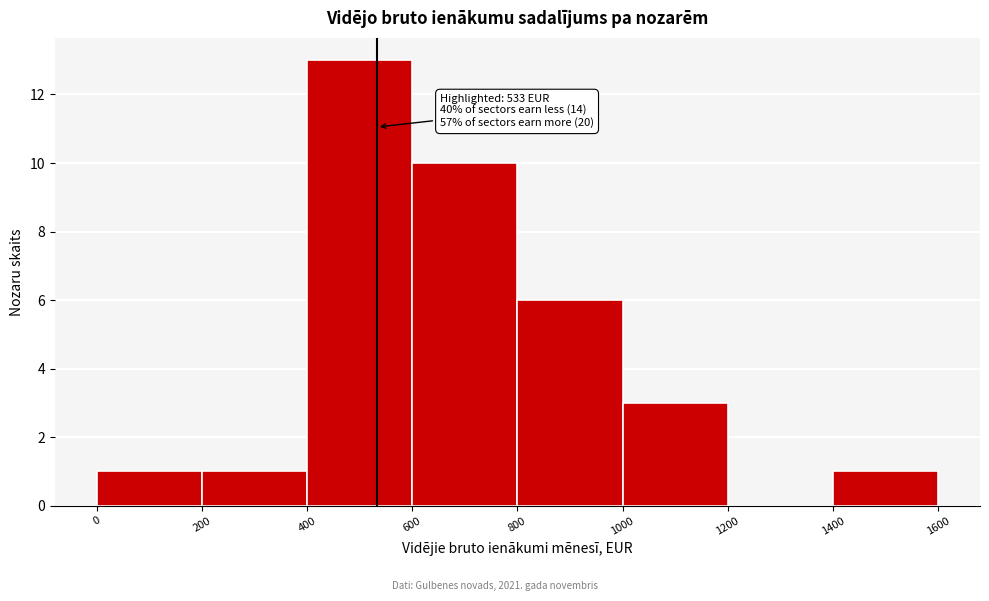

Over which range of the x-axis is the bar tallest?

400 to 600